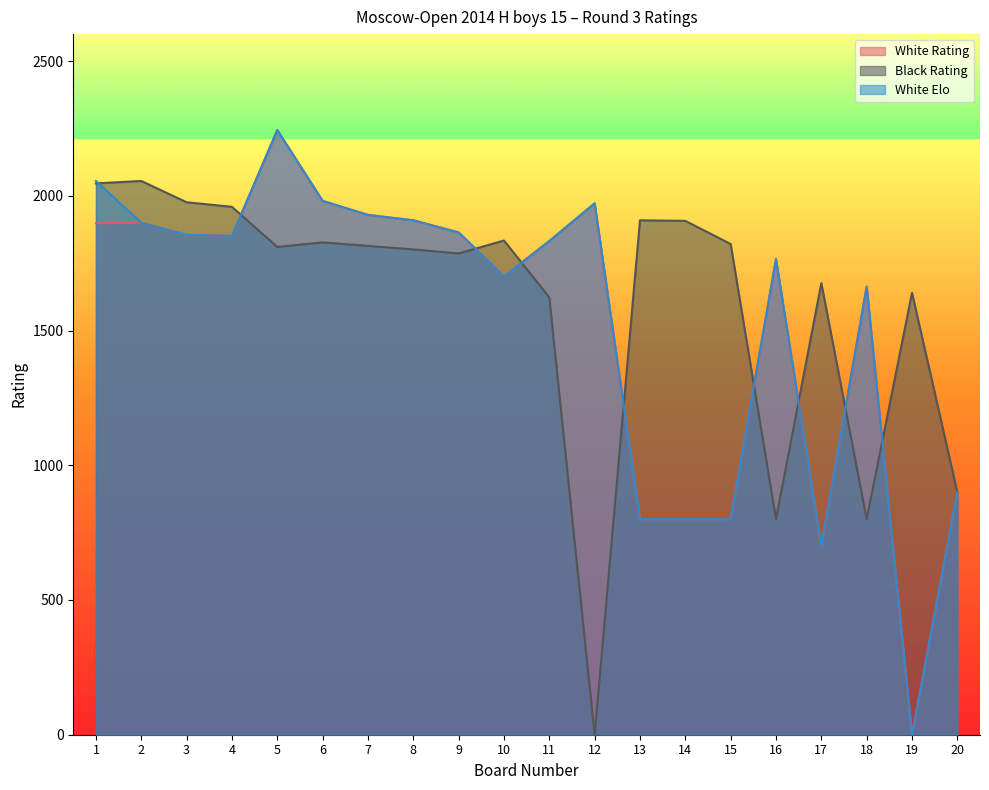

Where is White Elo nearest to the value 1122?

20